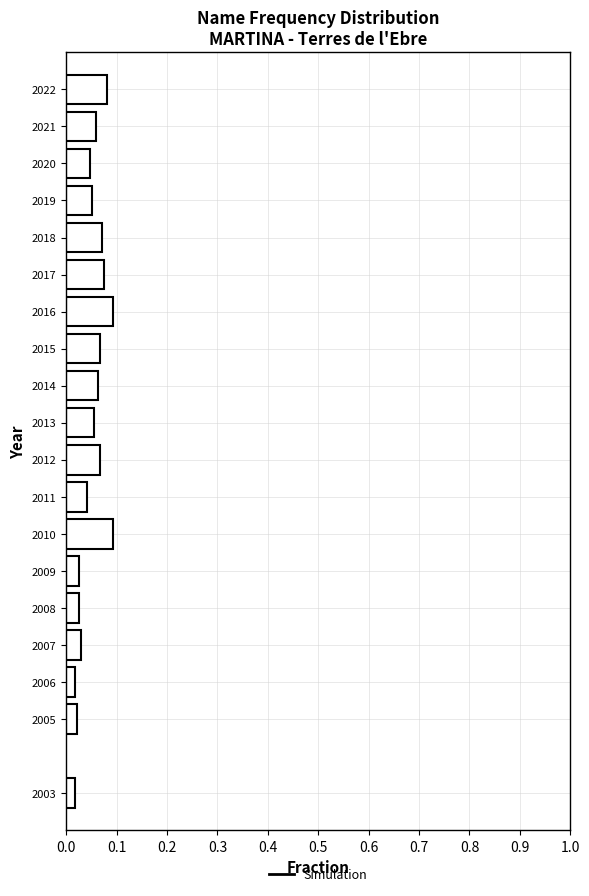

Between 2016 and 2013, which is larger?

2016